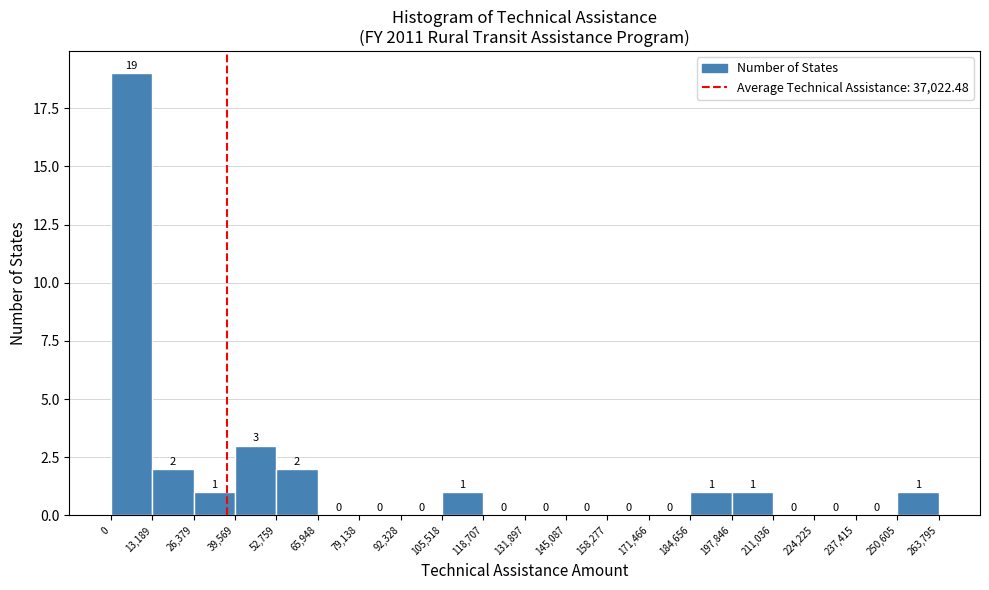

What is the height of the bar covering 13,189 to 26,379 on the x-axis?

2